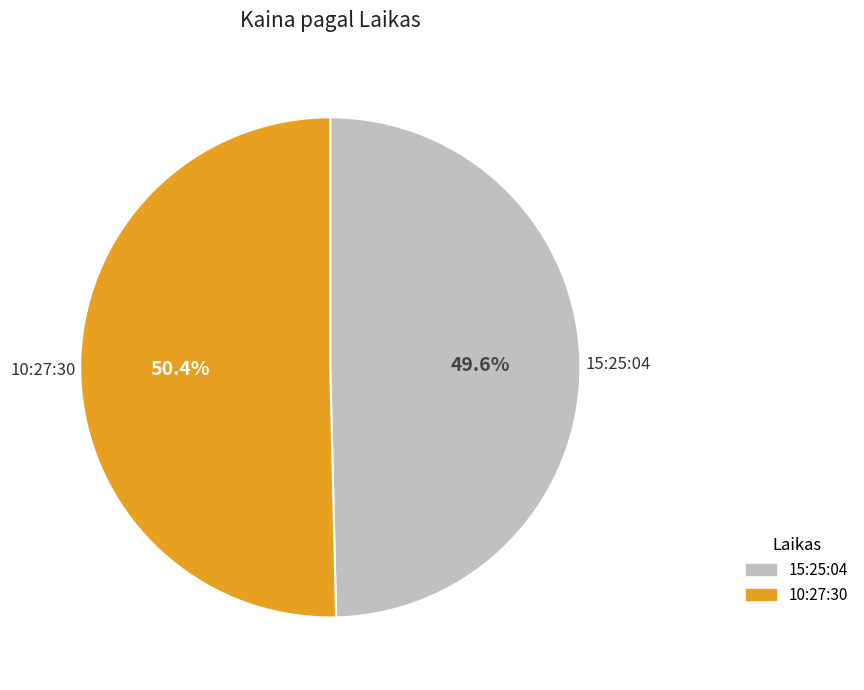

What percentage is the 15:25:04 slice, to the nearest percent?

50%